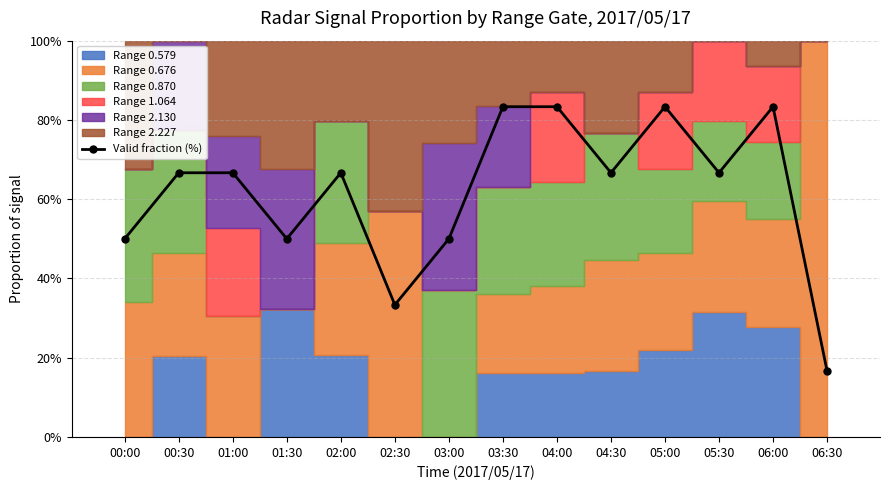

What is the approximate value at 04:00?

83.3